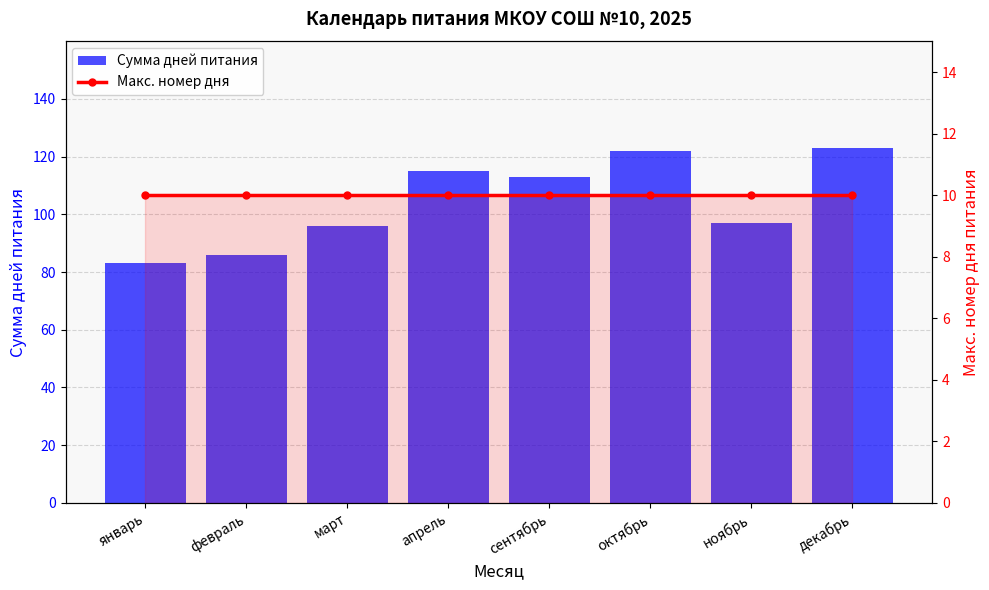

What is the difference between the second highest and minimum values in the Сумма дней питания series?

39